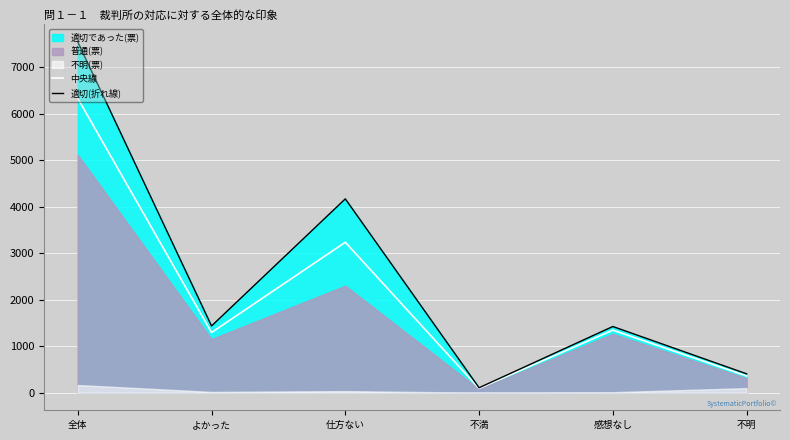

What is the average value of the 適切(折れ線) series?

2512.7